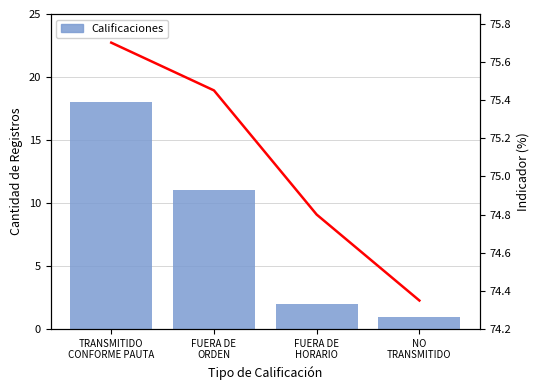

The Calificaciones series shows 0.2 at NO
TRANSMITIDO. True or false?

False